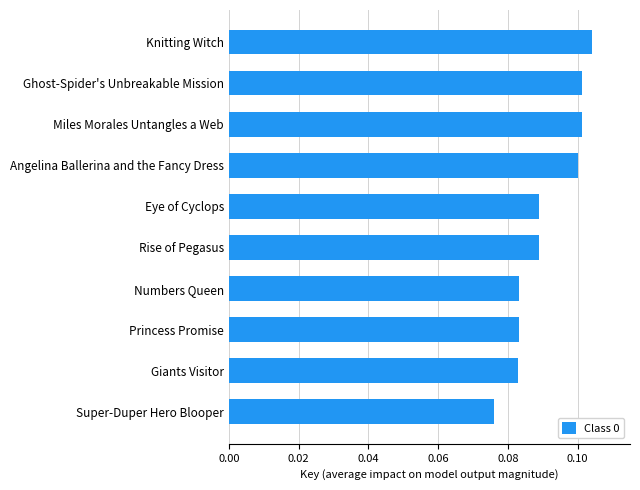

Which label corresponds to the largest value in the chart?

Knitting Witch